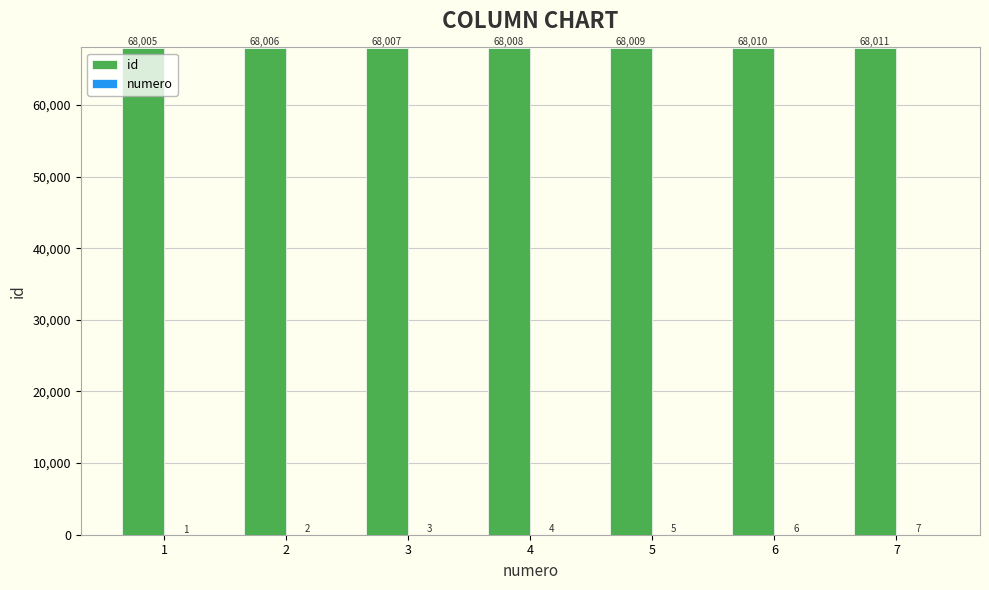

What is the sum of all id values?

476056